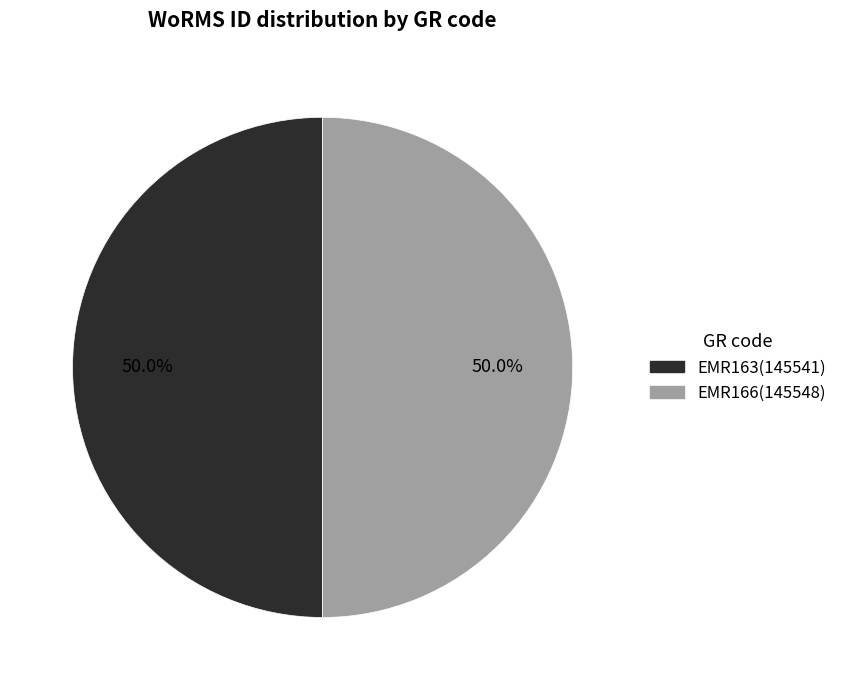

What is the ratio of the value at EMR163 to the value at EMR166?

1.0